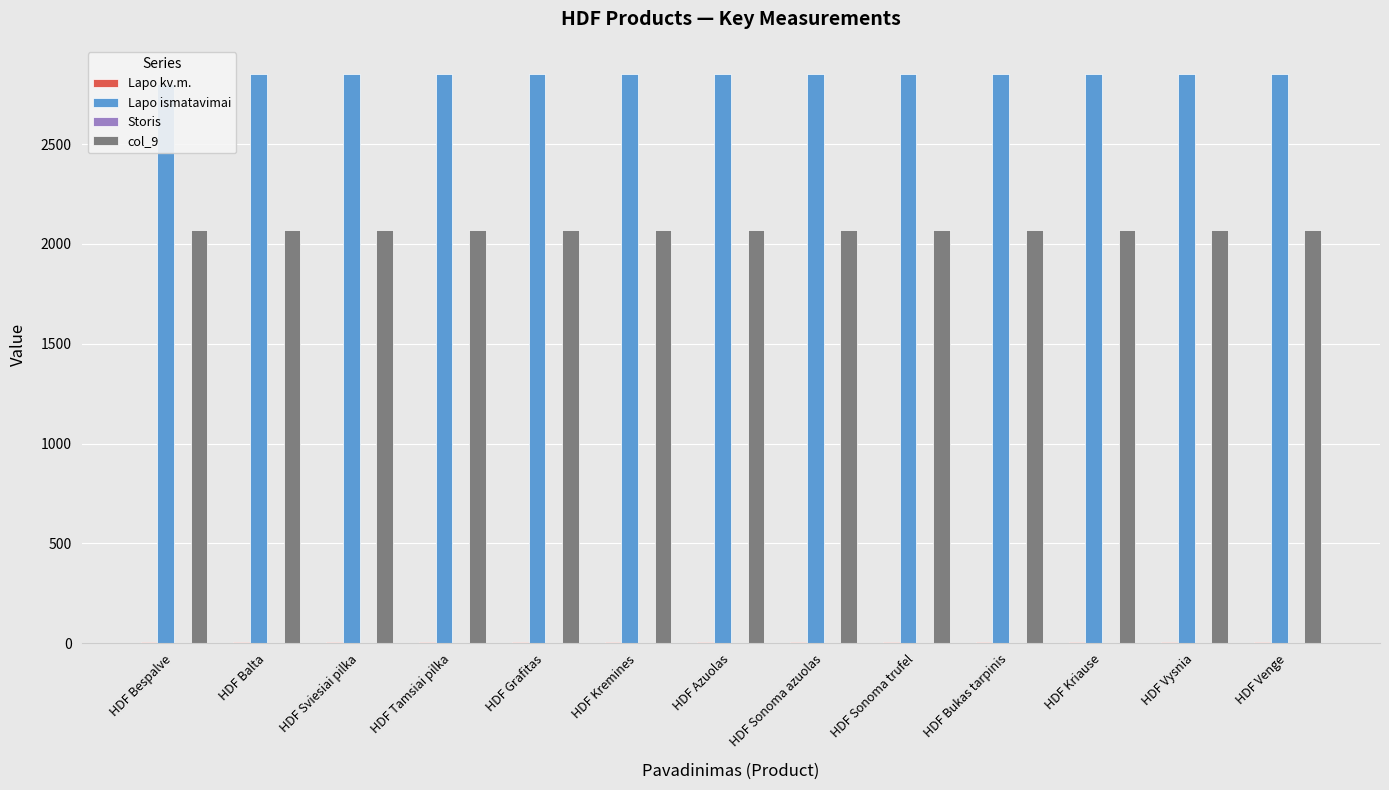

How many groups of bars are there?

13